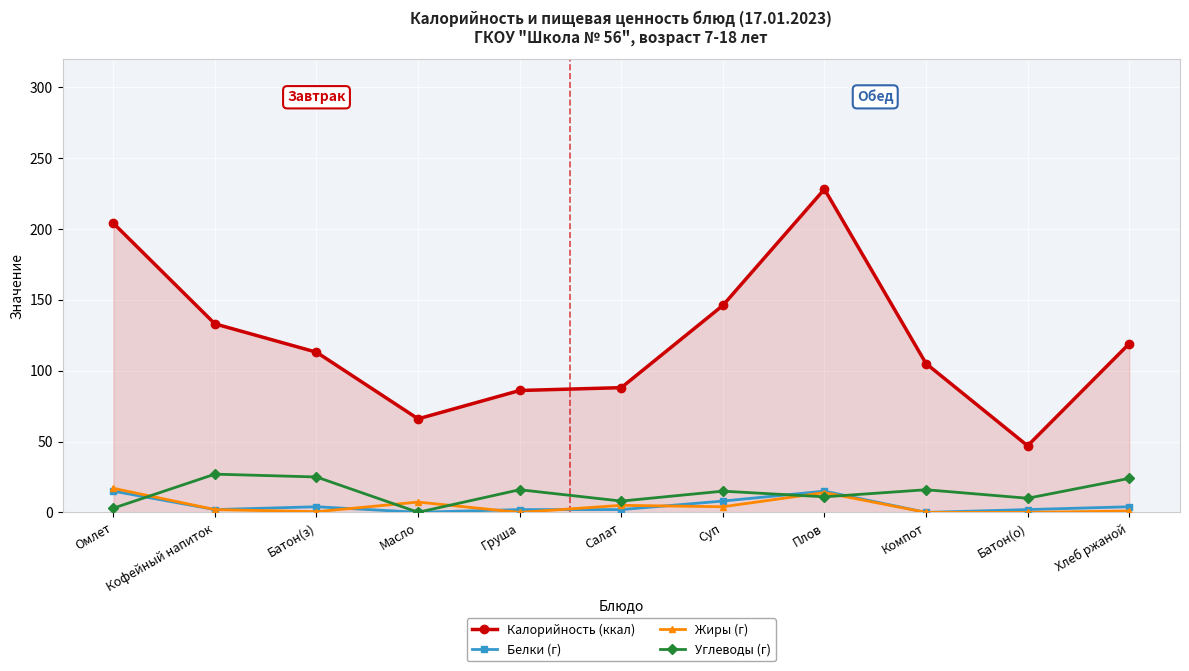

Between Масло and Хлеб ржаной, which series saw the biggest shift?

Калорийность (ккал)